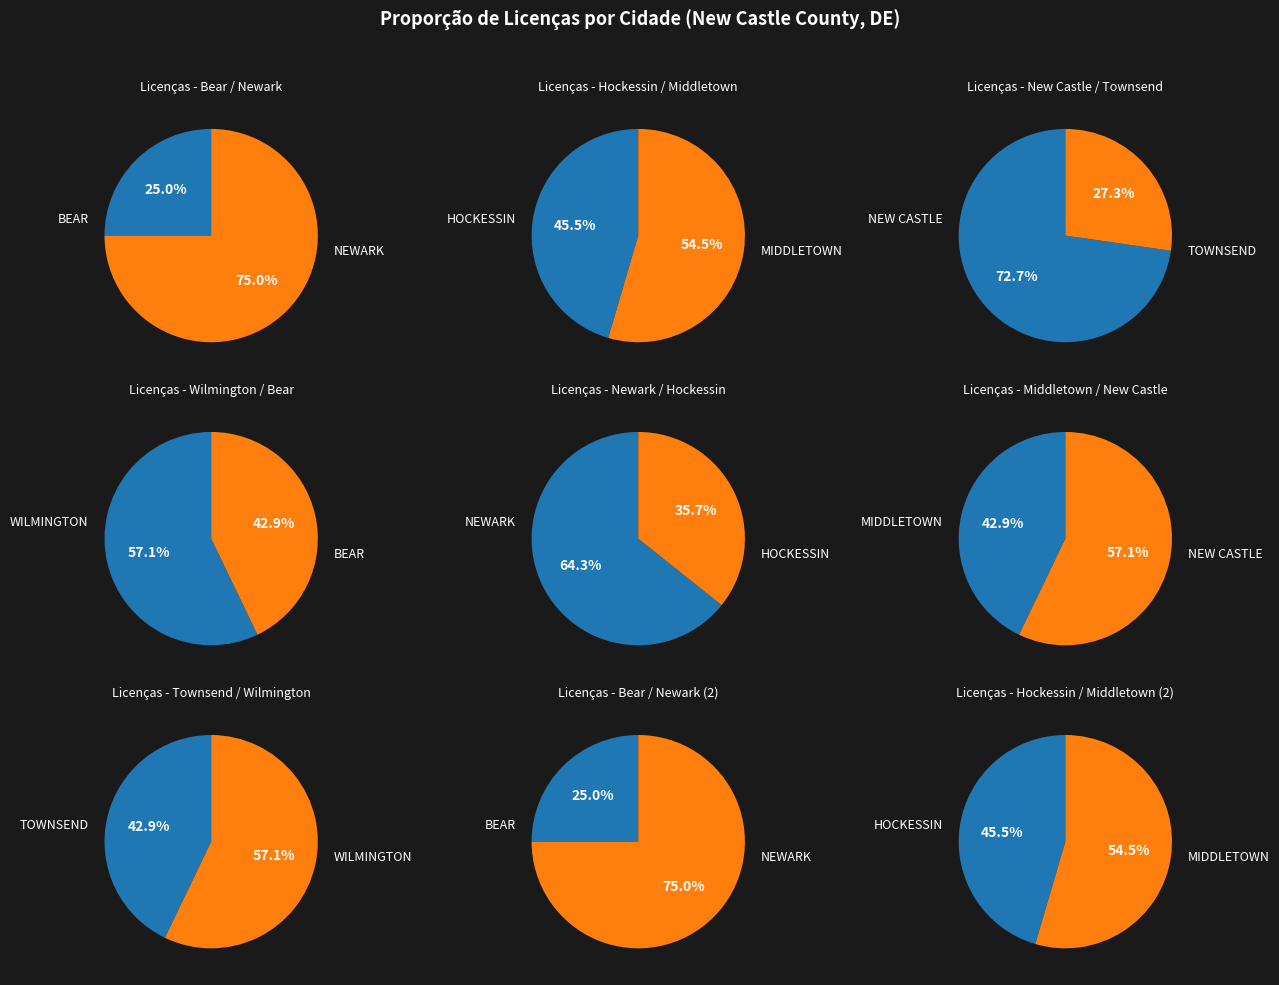

To the nearest percent, what is the difference between the NEWARK and NEW CASTLE slice percentages?

3%